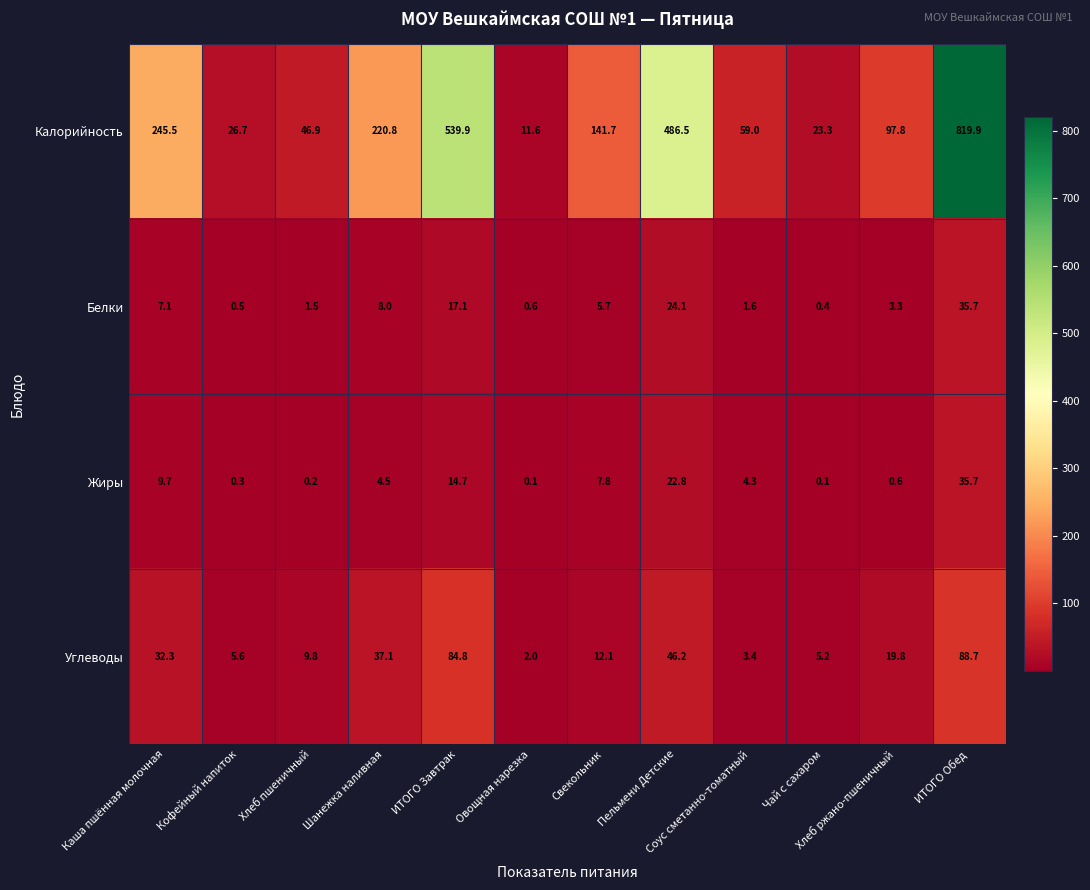

At which category is the sum across all series the highest?

ИТОГО Обед